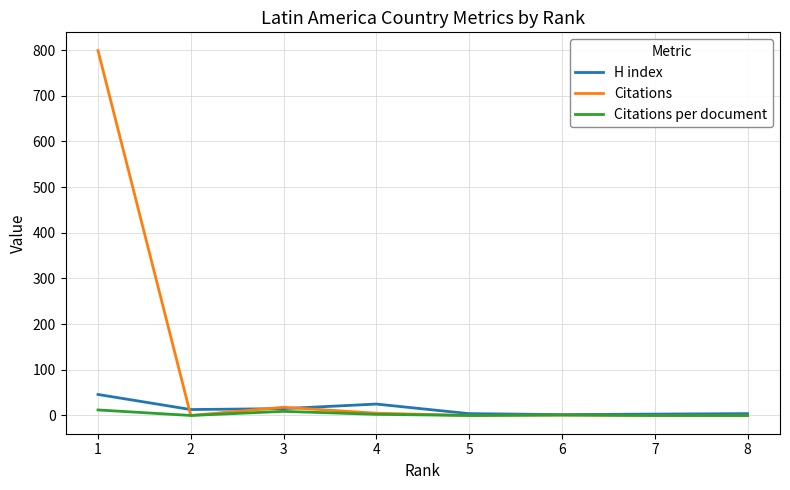

What is the total value across all series at 3?

42.0